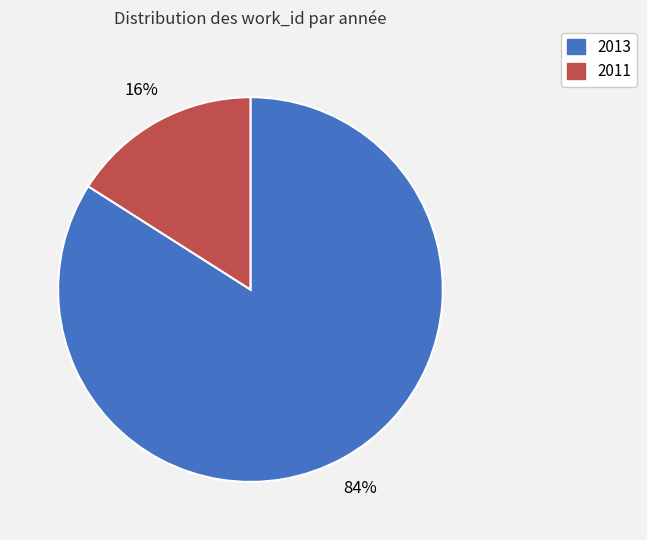

Count the number of slices in the pie.

2